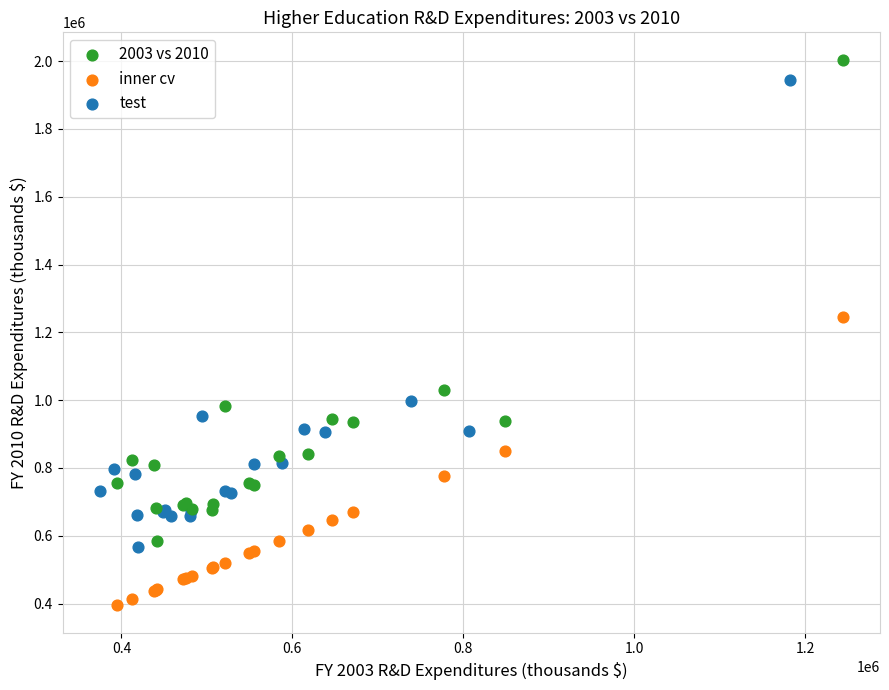

Which series has the largest Y range (max minus min)?

2003 vs 2010